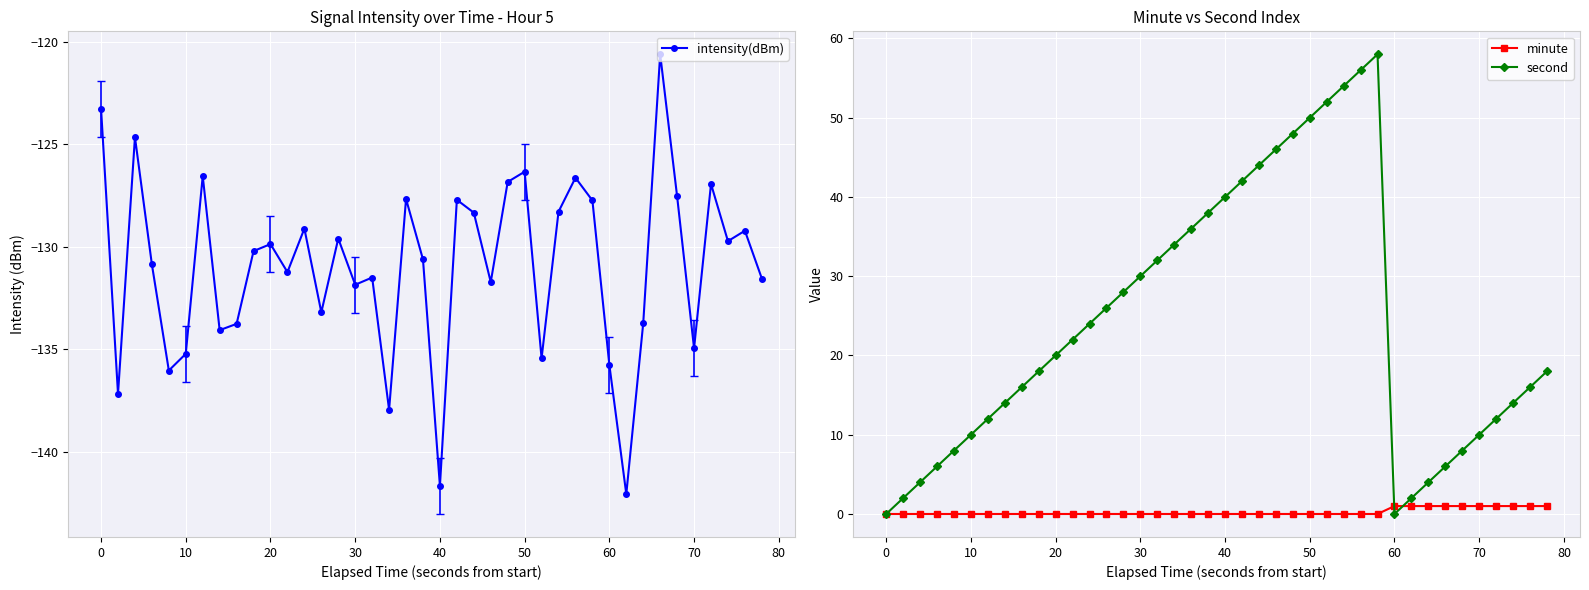

True or false: intensity(dBm) has more than 2 points higher than both neighbors.

True